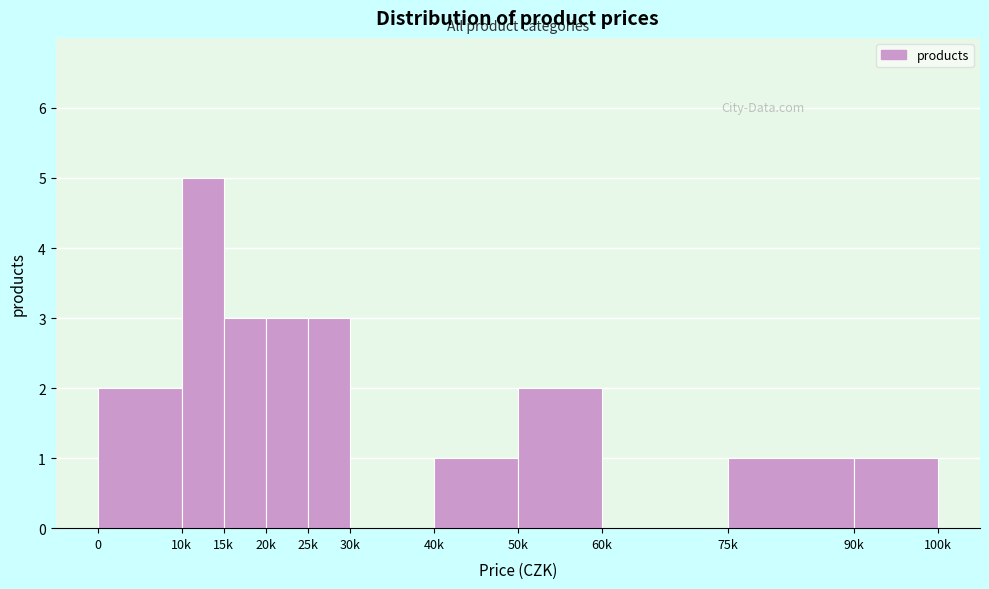

Reading left to right, list all the values displayed in this chart.

0=2	10k=5	15k=3	20k=3	25k=3	30k=0	40k=1	50k=2	60k=0	75k=1	90k=1